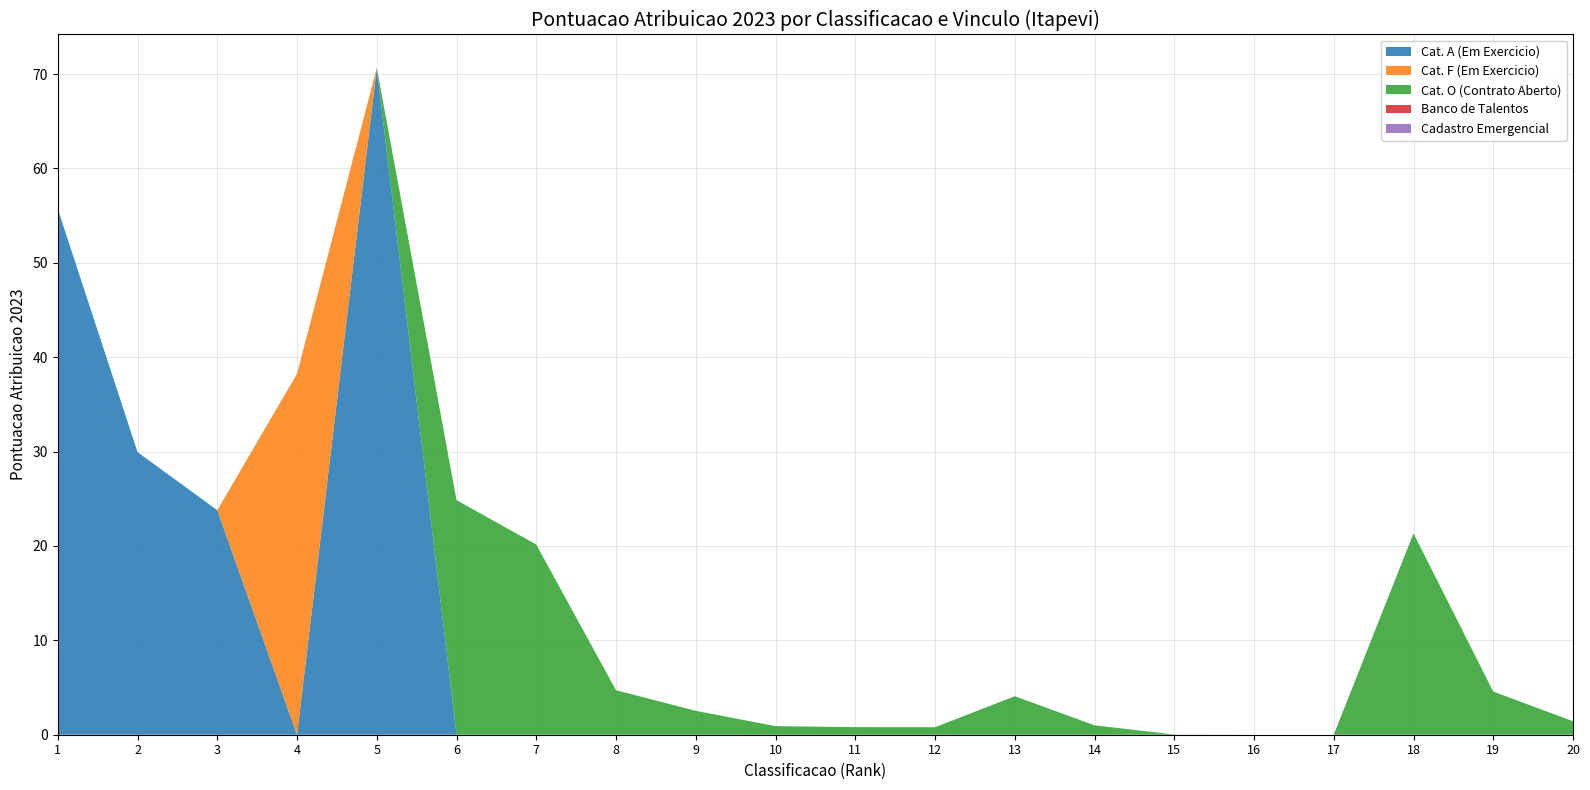

Reading left to right, extract all data points from this chart.

EM EXERCICIO Categoria A: 1=55.7	2=29.9	3=23.8	4=0.0	5=70.7	6=0.0	7=0.0	8=0.0	9=0.0	10=0.0	11=0.0	12=0.0	13=0.0	14=0.0	15=0.0	16=0.0	17=0.0	18=0.0	19=0.0	20=0.0
EM EXERCICIO Categoria F: 1=0.0	2=0.0	3=0.0	4=38.2	5=0.0	6=0.0	7=0.0	8=0.0	9=0.0	10=0.0	11=0.0	12=0.0	13=0.0	14=0.0	15=0.0	16=0.0	17=0.0	18=0.0	19=0.0	20=0.0
CONTRATO ABERTO (CATEGORIA O): 1=0.0	2=0.0	3=0.0	4=0.0	5=0.0	6=24.9	7=20.1	8=4.7	9=2.5	10=0.9	11=0.8	12=0.8	13=4.1	14=1.0	15=0.0	16=0.0	17=0.0	18=21.3	19=4.6	20=1.4
BANCO DE TALENTOS: 1=0.0	2=0.0	3=0.0	4=0.0	5=0.0	6=0.0	7=0.0	8=0.0	9=0.0	10=0.0	11=0.0	12=0.0	13=0.0	14=0.0	15=0.0	16=0.0	17=0.0	18=0.0	19=0.0	20=0.0
CADASTRO EMERGENCIAL: 1=0.0	2=0.0	3=0.0	4=0.0	5=0.0	6=0.0	7=0.0	8=0.0	9=0.0	10=0.0	11=0.0	12=0.0	13=0.0	14=0.0	15=0.0	16=0.0	17=0.0	18=0.0	19=0.0	20=0.0